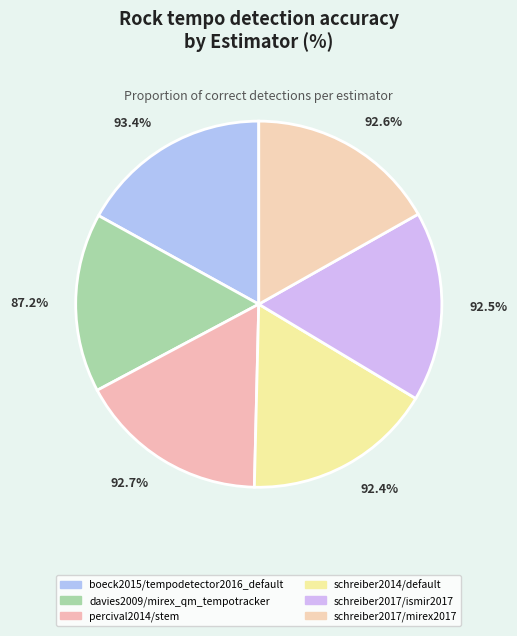

To the nearest percent, what portion does percival2014/stem represent?

17%